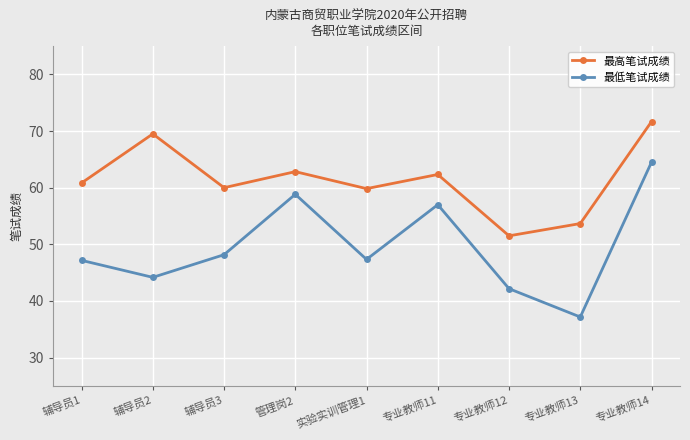

What is the label of the 1st point from the left?

辅导员1